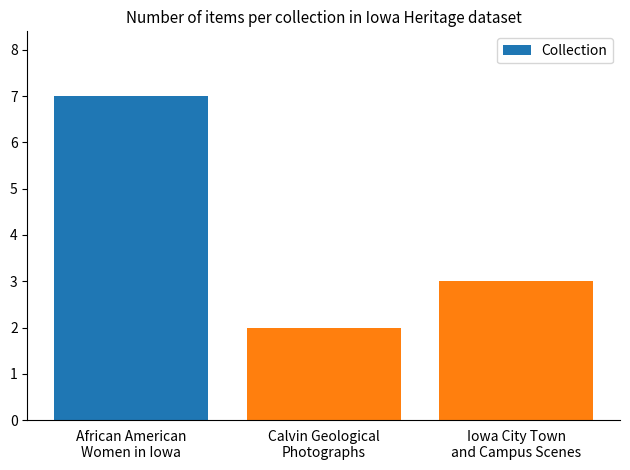

Does the chart contain stacked bars?

No